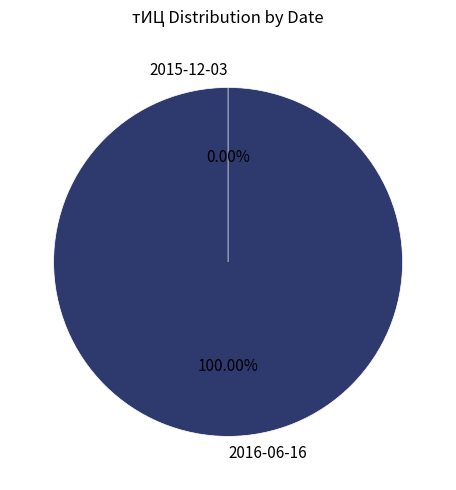

To the nearest percent, what percentage of the pie is 2016-06-16?

100%